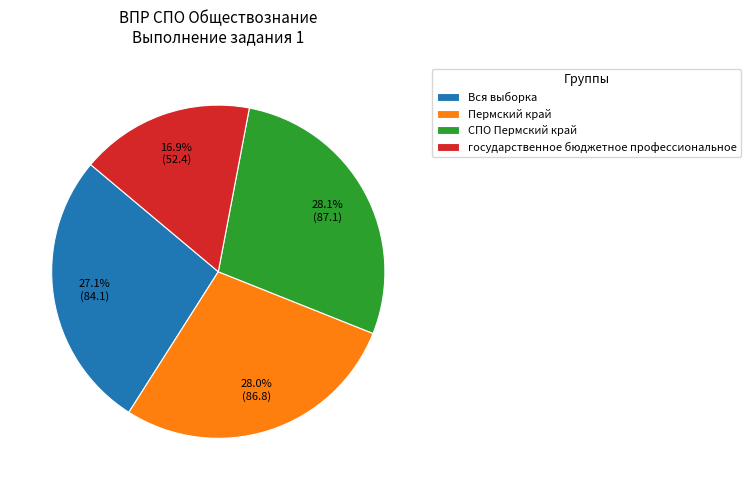

How many slices are in this pie chart?

4